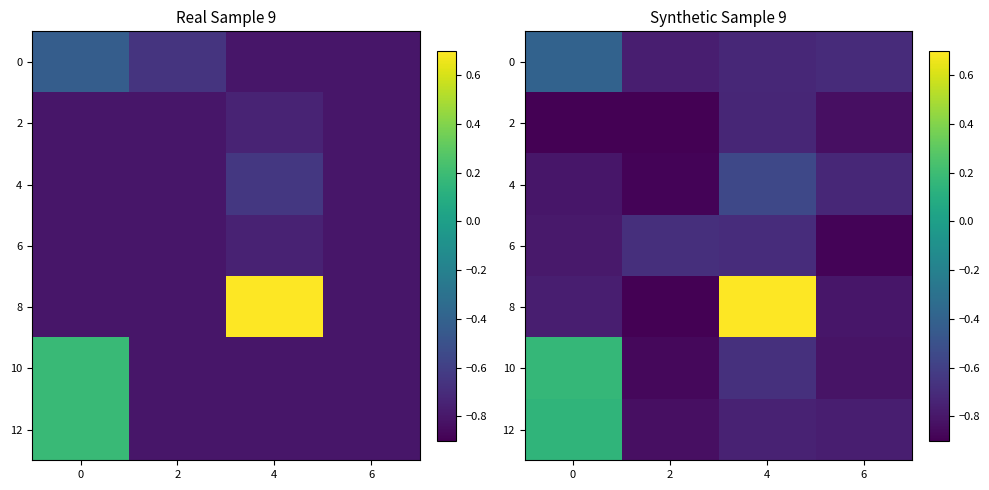

What is the average value of the 2 series?

-0.9